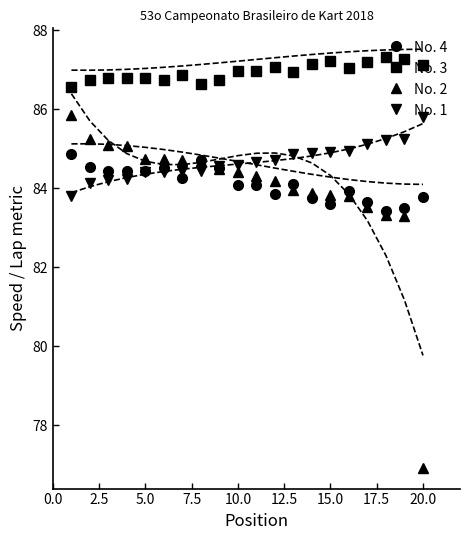

What is the minimum value for No. 4?

83.4